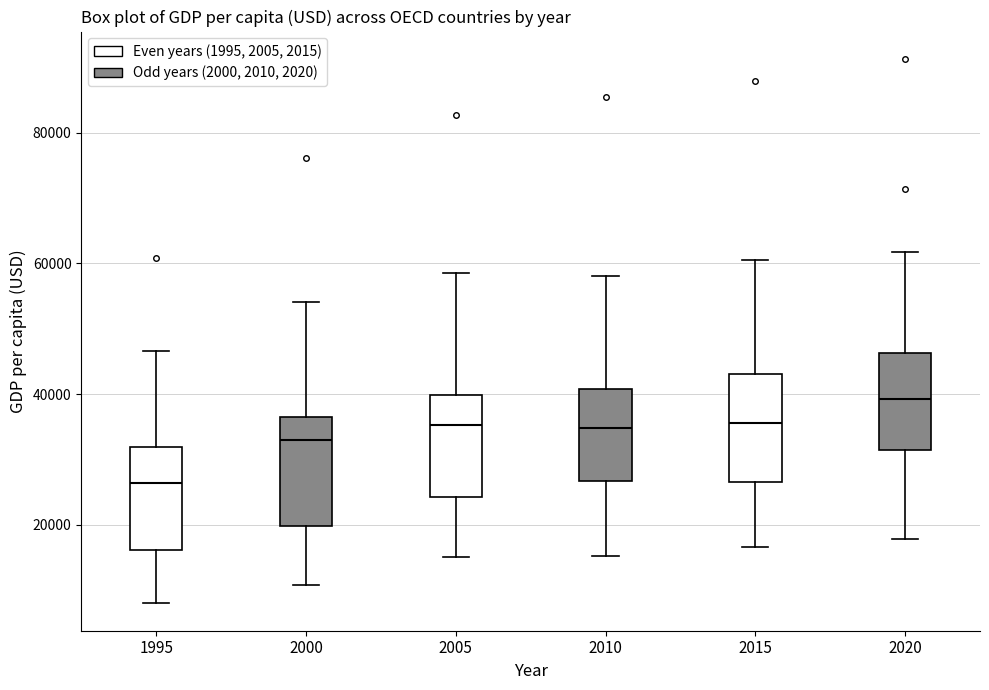

Reading left to right, read every box against the y-axis: the position of its median line, the range the box covers, and the ends of its whiskers. The values are not printed on the chart, so give them approximately, as read against the axis.

1995: median 26000, box 16000 to 32000, whiskers 8000 to 46000
2000: median 32000, box 20000 to 36000, whiskers 10000 to 54000
2005: median 36000, box 24000 to 40000, whiskers 16000 to 58000
2010: median 34000, box 26000 to 40000, whiskers 16000 to 58000
2015: median 36000, box 26000 to 44000, whiskers 16000 to 60000
2020: median 40000, box 32000 to 46000, whiskers 18000 to 62000